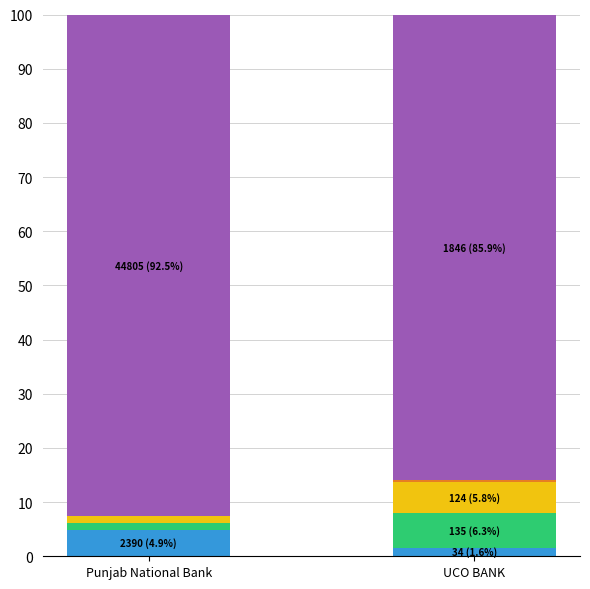

At which category is the sum across all series the highest?

Punjab National Bank